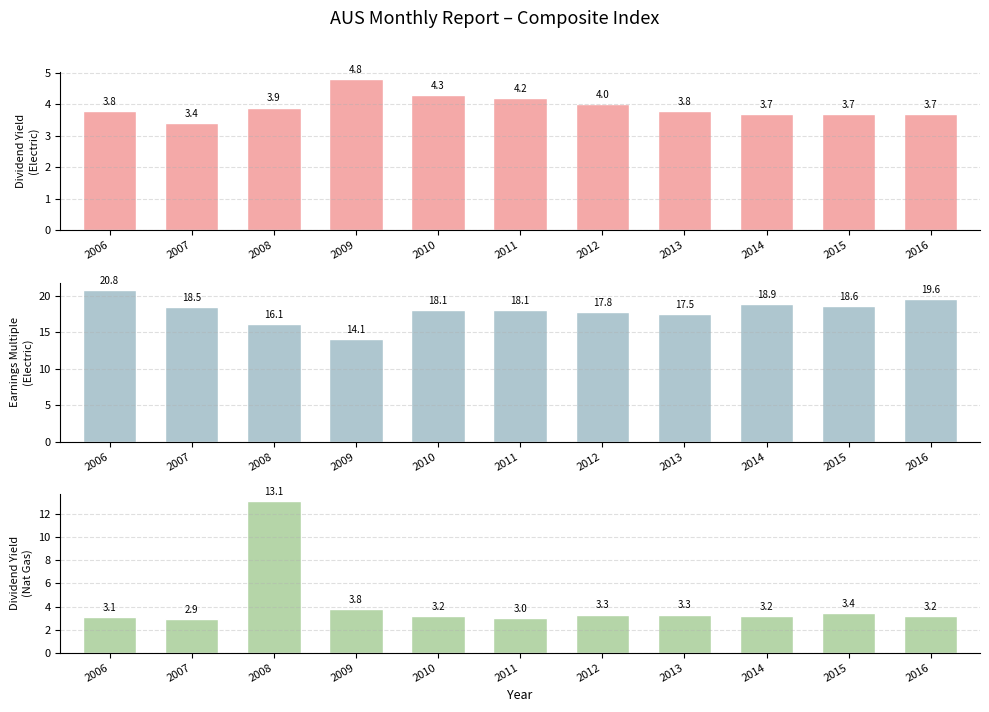

What is the sum of the Dividend Yield
(Electric) values at 2009 and 2016?

8.5